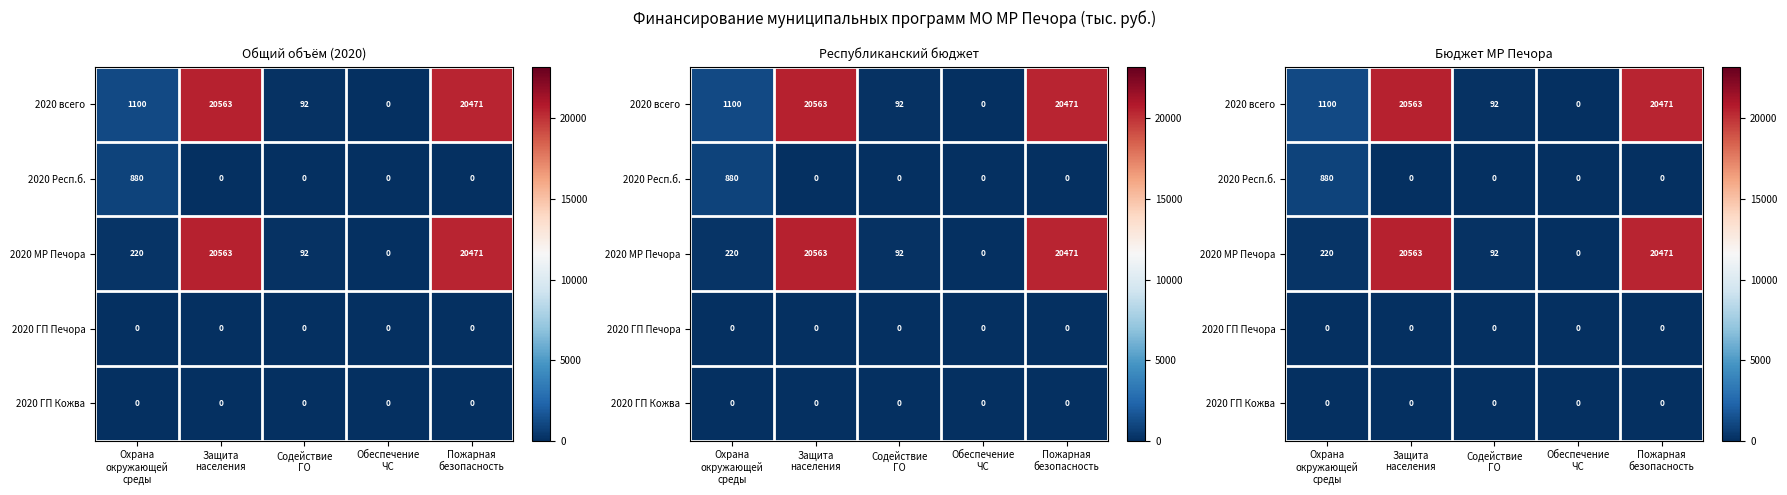

Is the value of 2020 ГП Кожва at Обеспечение ЧС greater than the value of 2020 Респ.б. at Охрана окружающей среды?

No